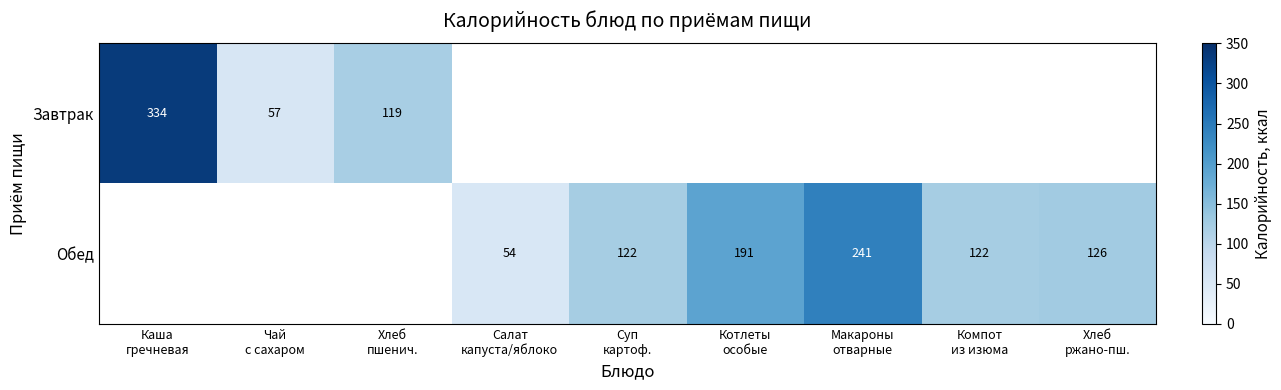

Is the value of Обед at Котлеты особые greater than the value of Завтрак at Салат капуста/яблоко?

Yes